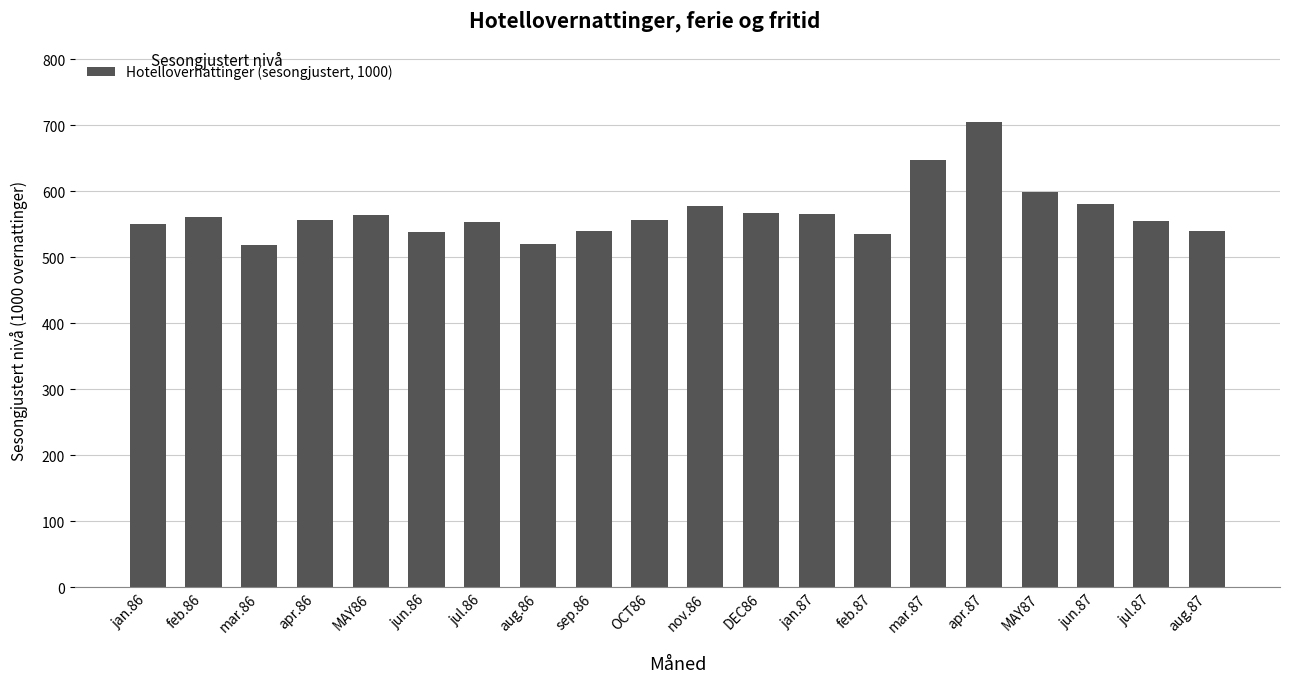

Where does the data first go above 556?

feb.86